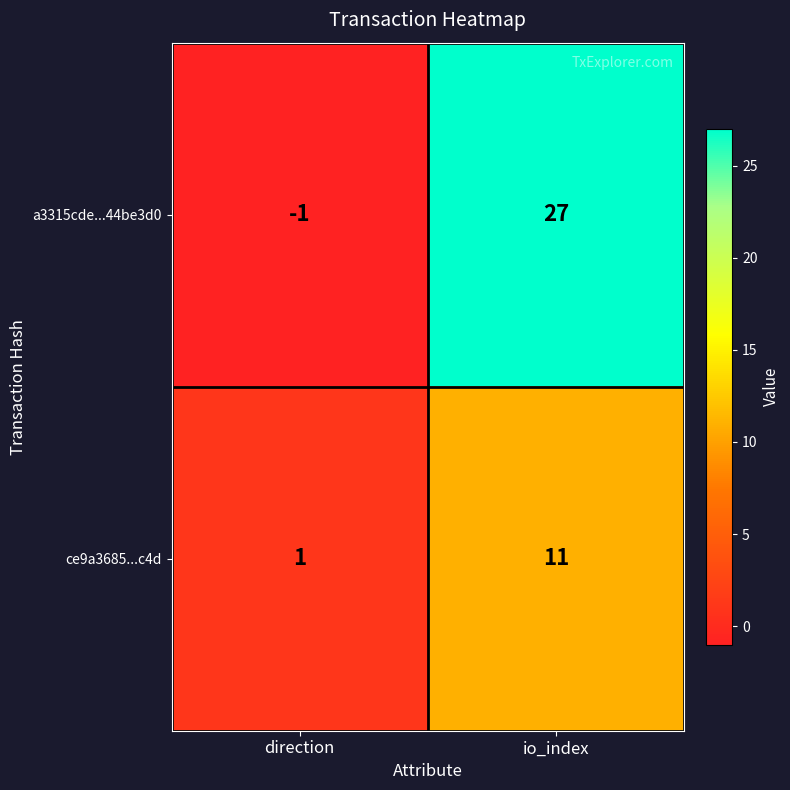

Which series has the largest range (max minus min)?

a3315cde...44be3d0